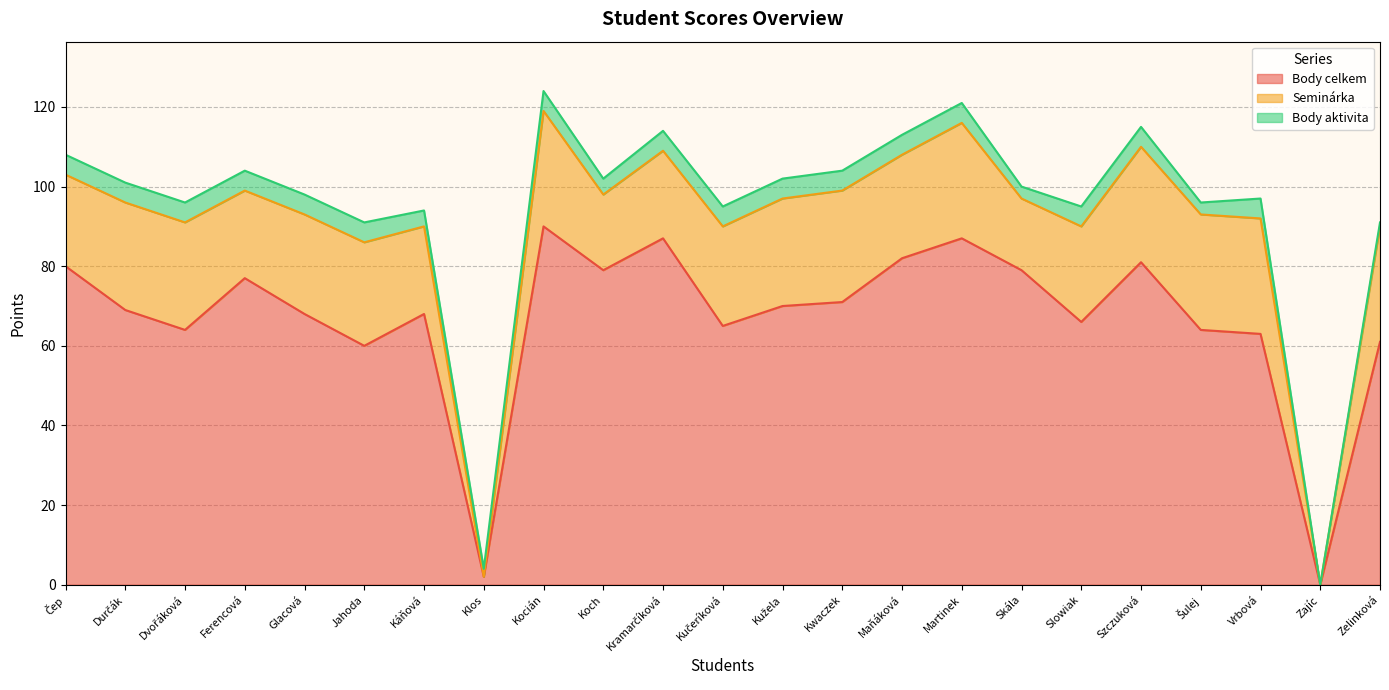

What is the maximum value for Seminárka?

29